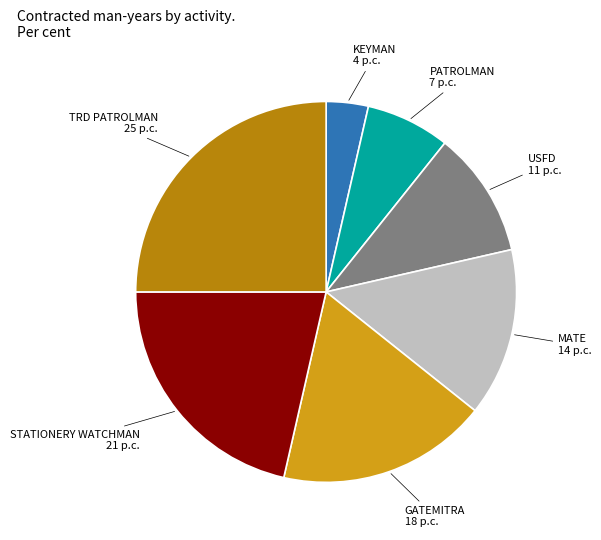

Is it true that TRD PATROLMAN is 25% of the pie?

True